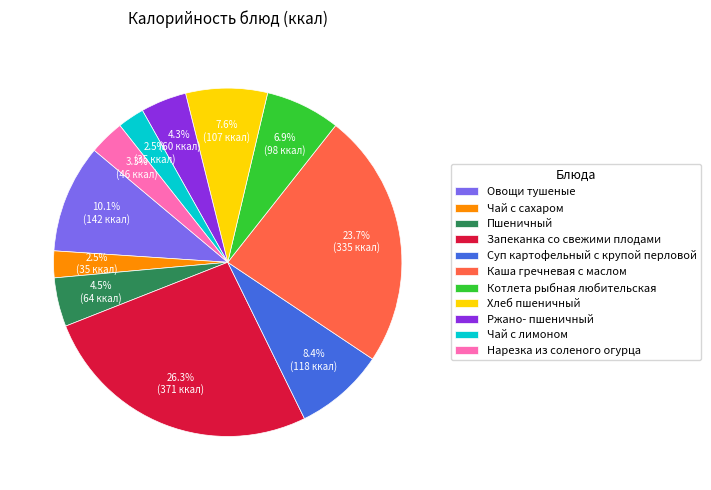

True or false: Суп картофельный с крупой перловой accounts for 16% of the total.

False